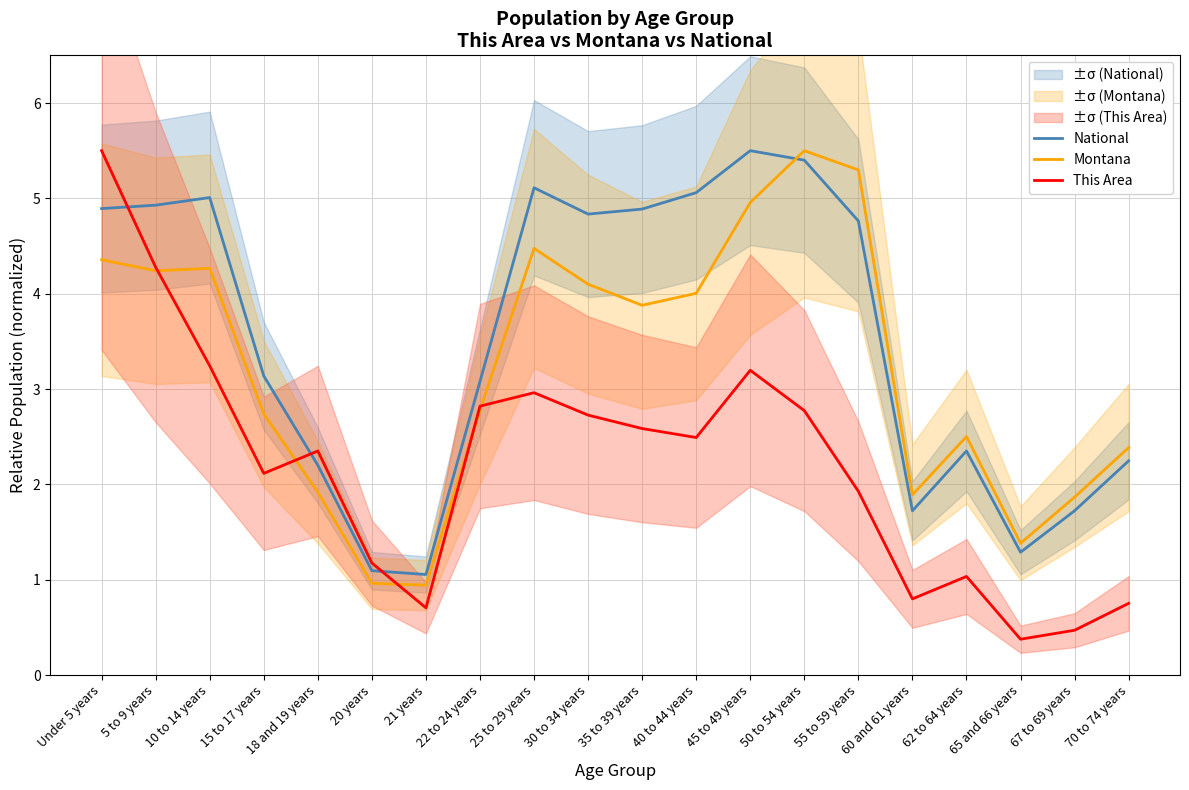

What is the average value of the This Area series?

2.2